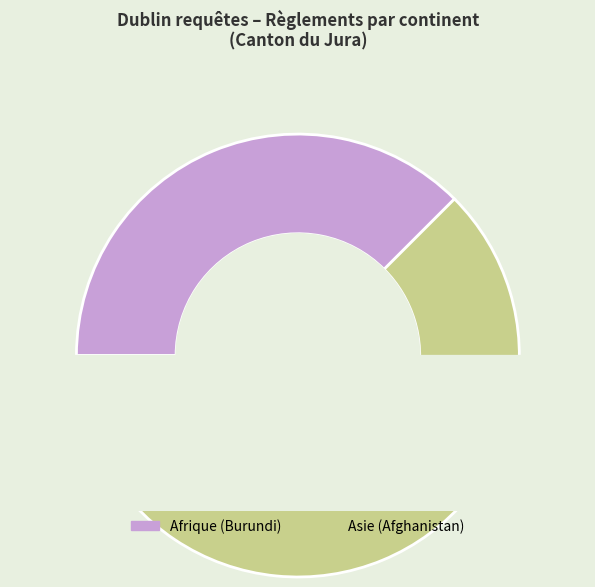

True or false: Asie (Afghanistan) accounts for 62% of the total.

True